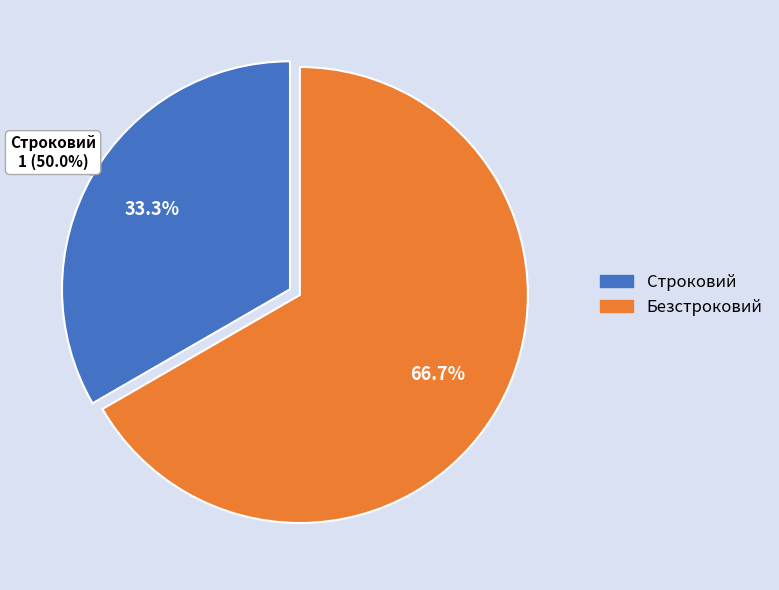

What is the change in value from Строковий to Безстроковий?

+1